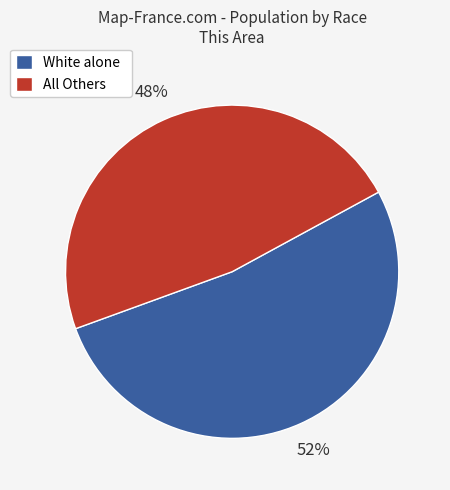

To the nearest percent, what is the average slice percentage?

50%